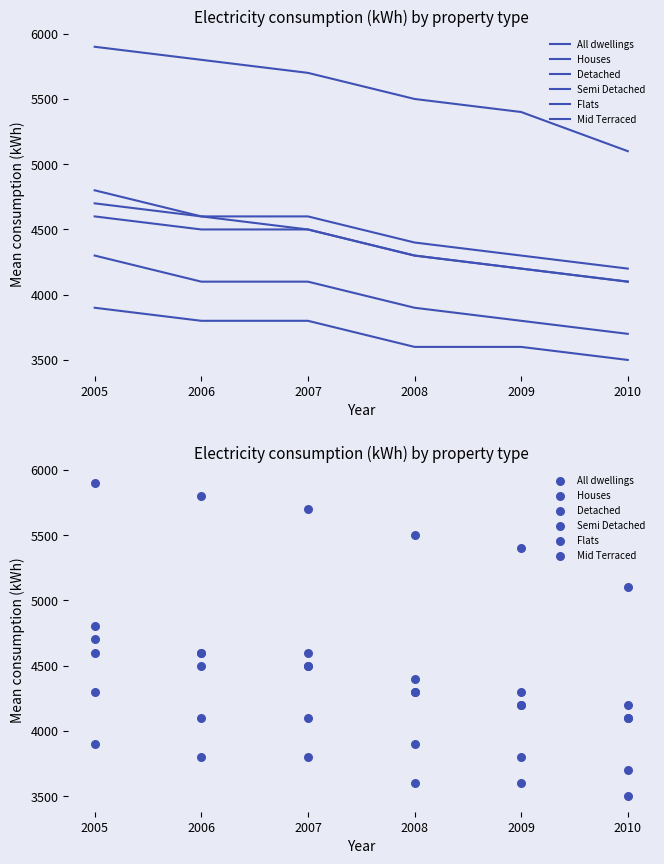

At which category is the sum across all series the highest?

2005